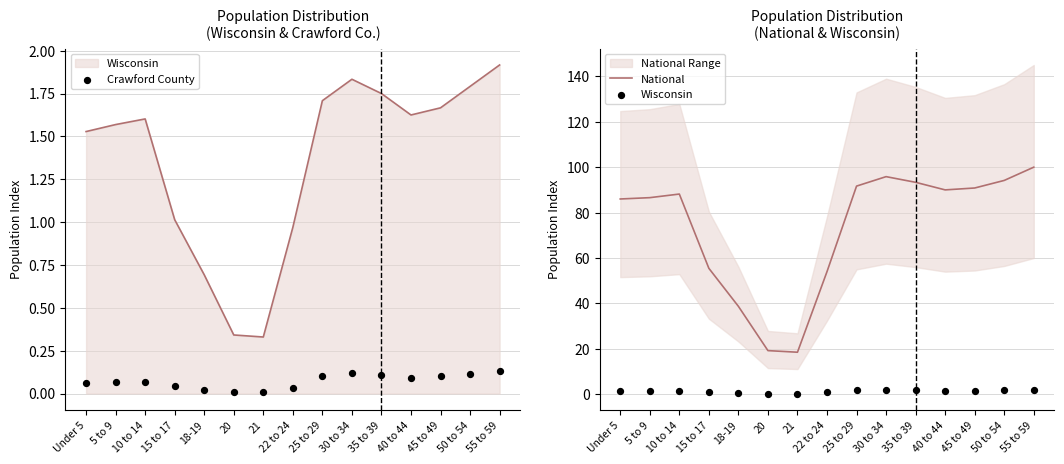

Which series has the largest total across all categories?

National